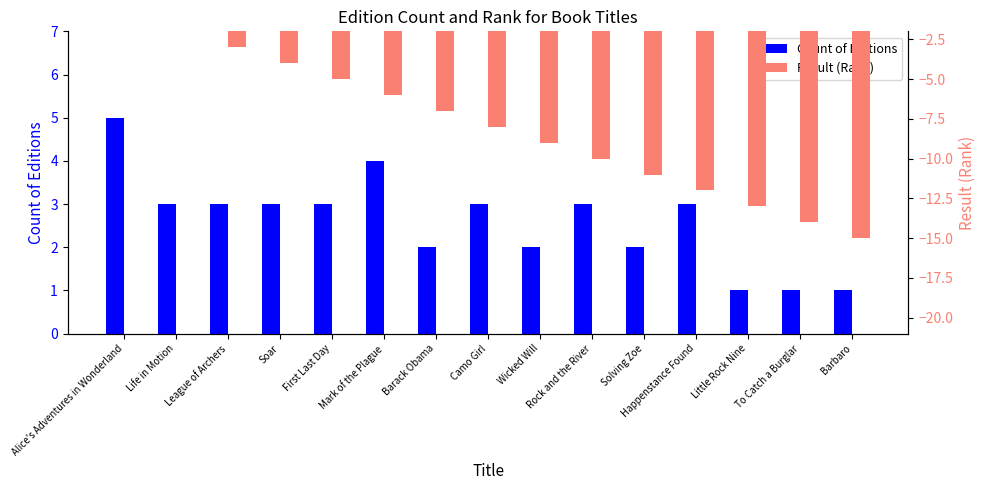

What is the sum of the Count of Editions values at Little Rock Nine and League of Archers?

4